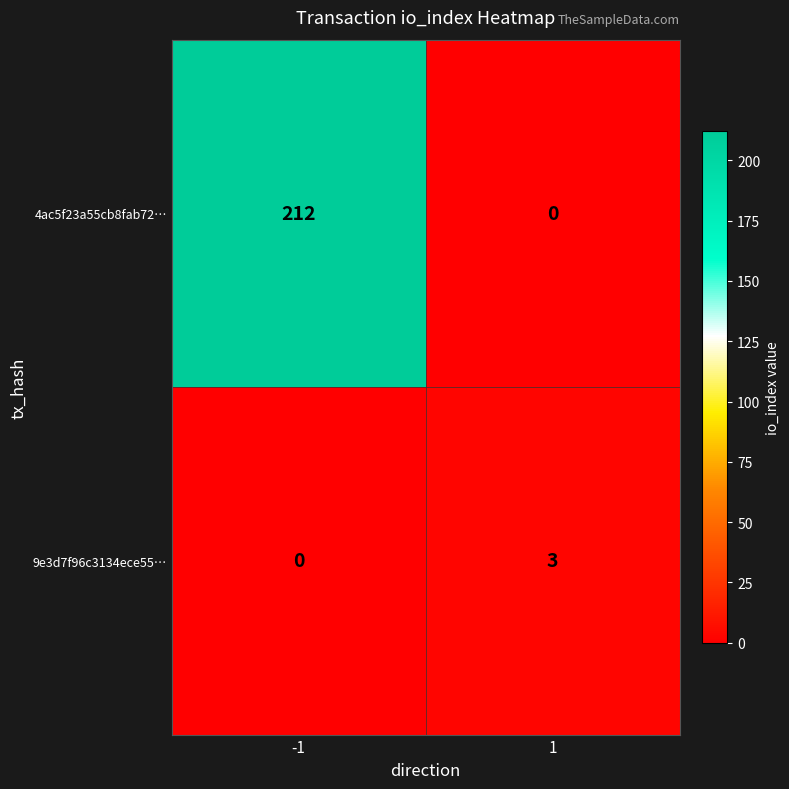

The 4ac5f23a55cb8fab72… series shows 212 at -1. True or false?

True